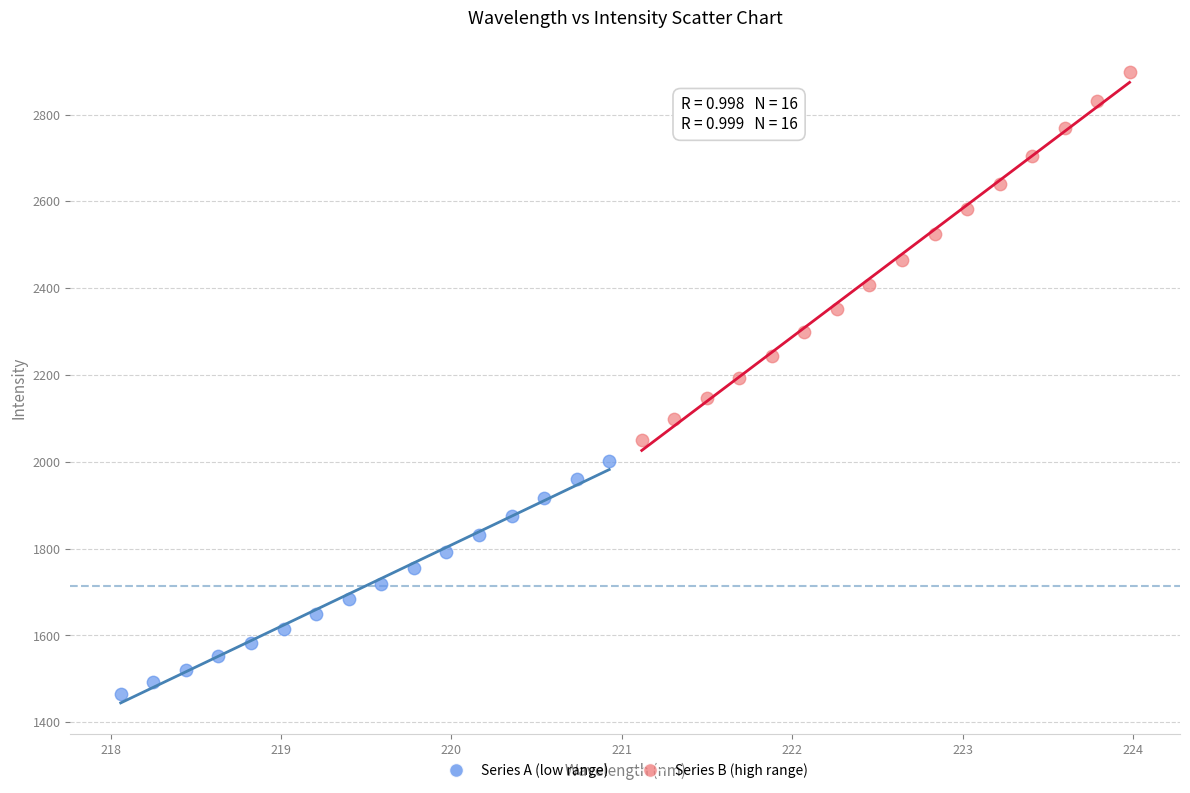

Which series has the largest Y range (max minus min)?

Series B (high range)